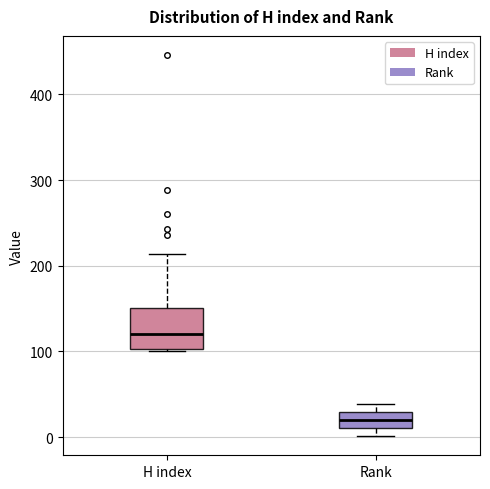

Comparing the boxes themselves (not the whiskers), which one is the tallest?

H index